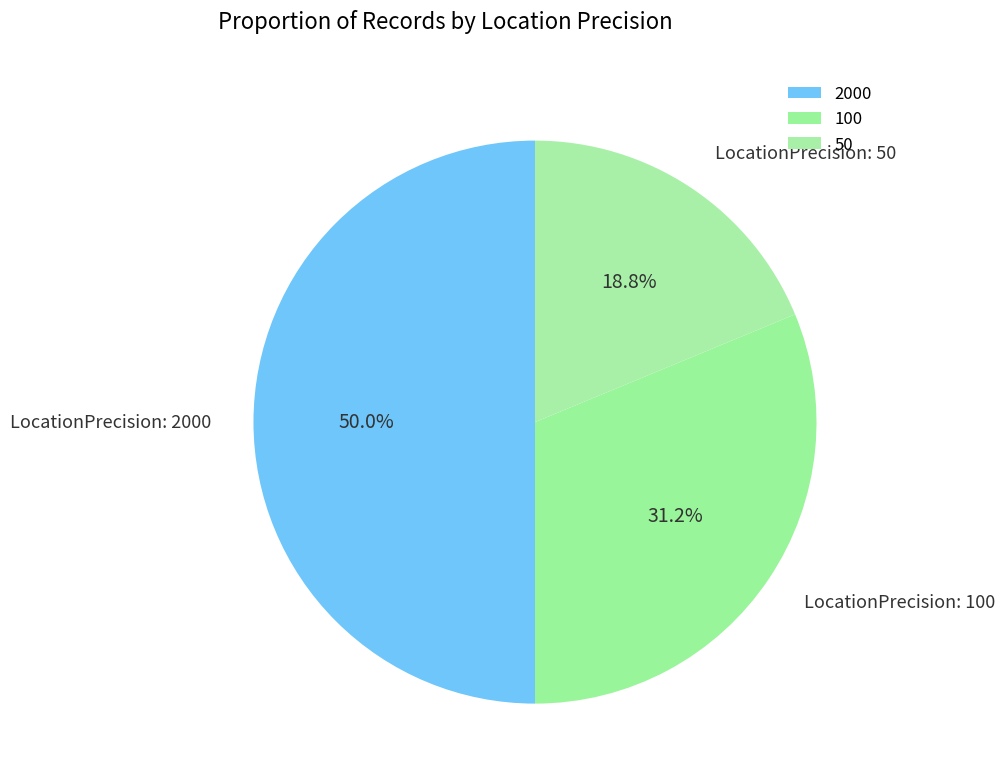

Rank the categories by value from highest to lowest.

2000, 100, 50